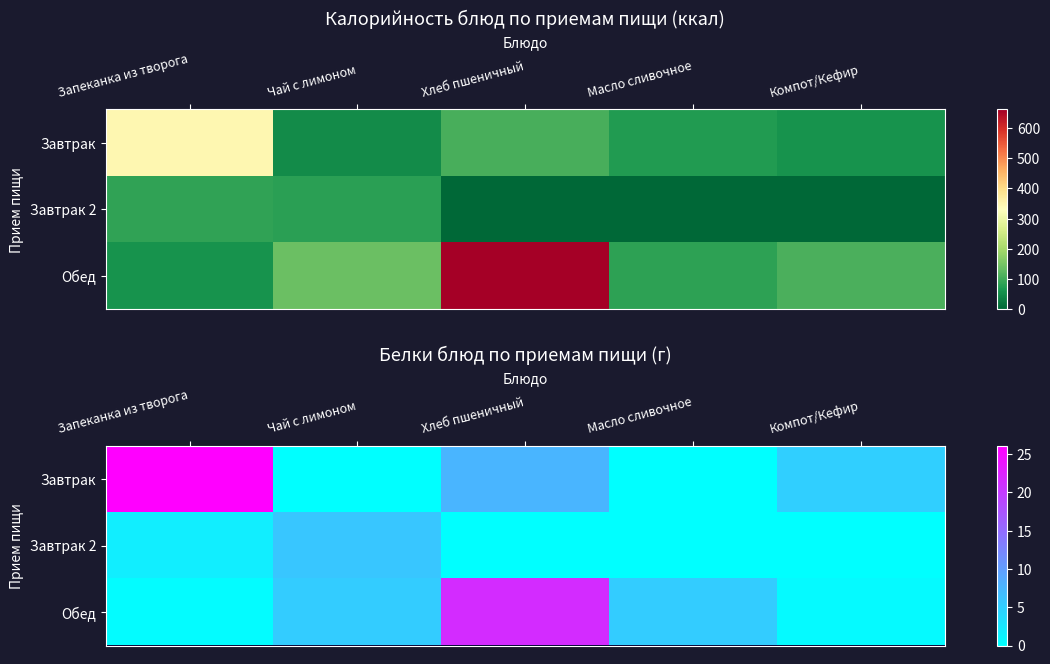

Between Масло сливочное and Хлеб пшеничный, which is larger?

Хлеб пшеничный